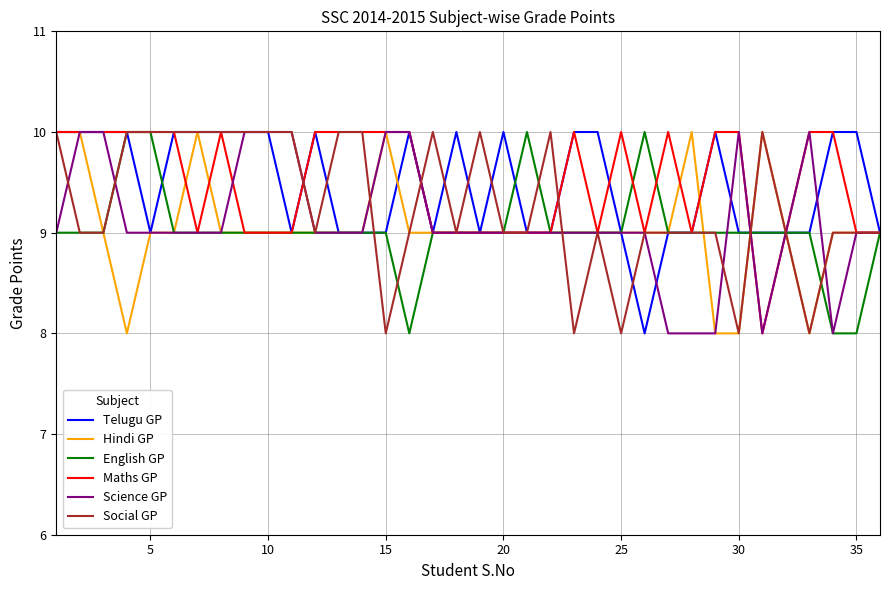

What is the minimum value shown in the chart?

8